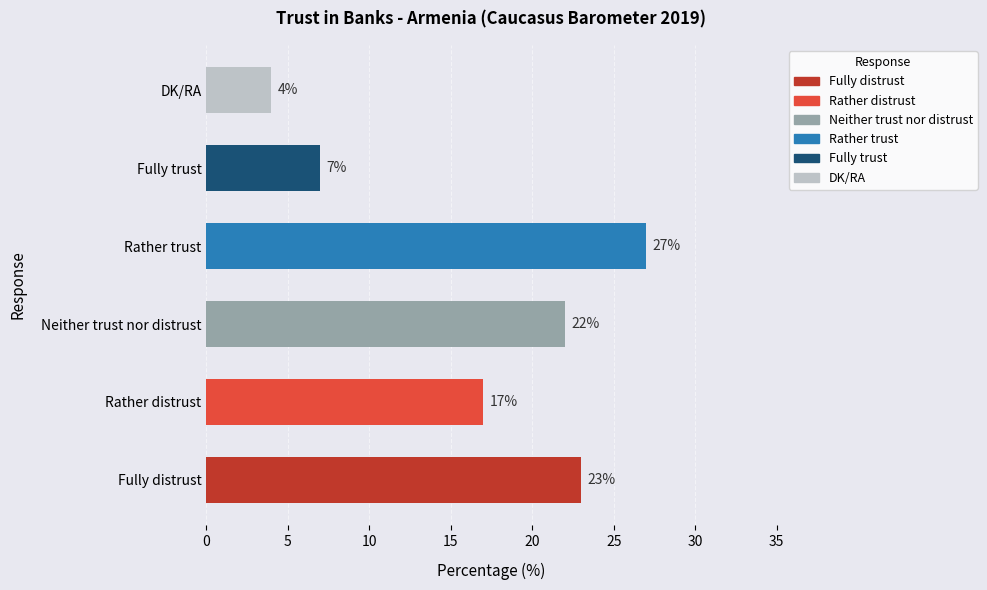

The chart shows a value of 27 at Rather trust. True or false?

True